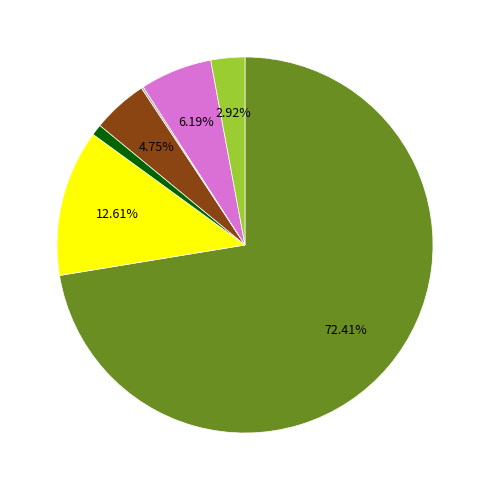

Does any single category account for the majority?

Yes